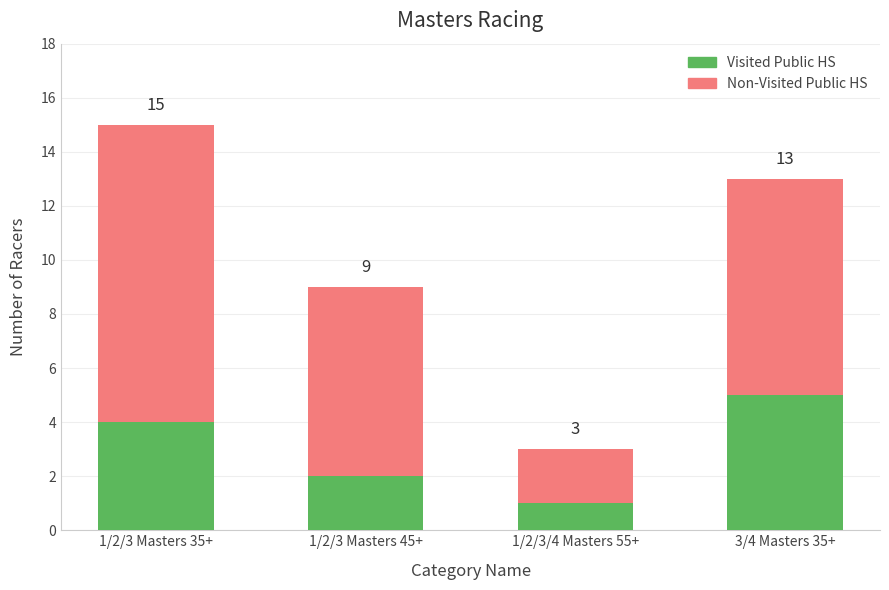

Does the chart contain any negative values?

No